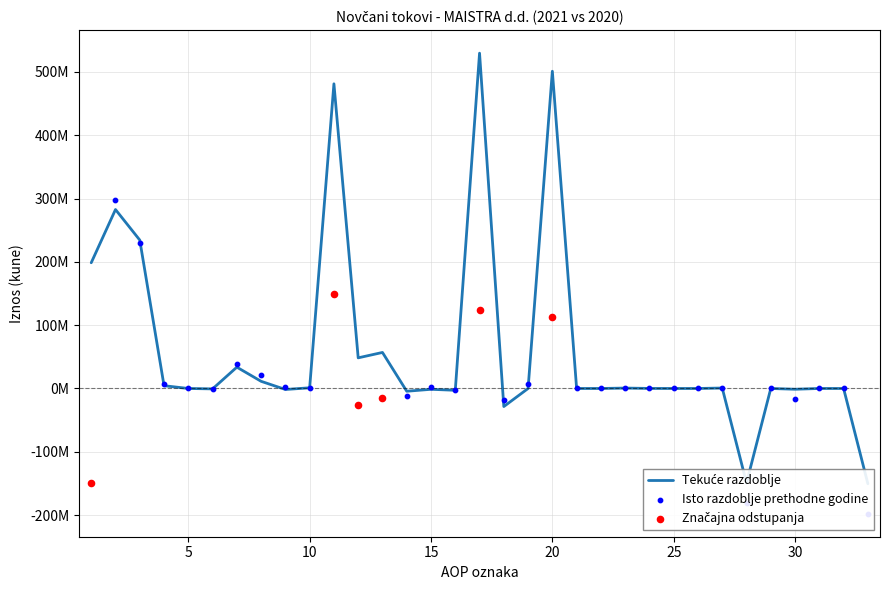

Is the value of Tekuće razdoblje at 9 greater than the value of Isto razdoblje prethodne godine at 3?

No